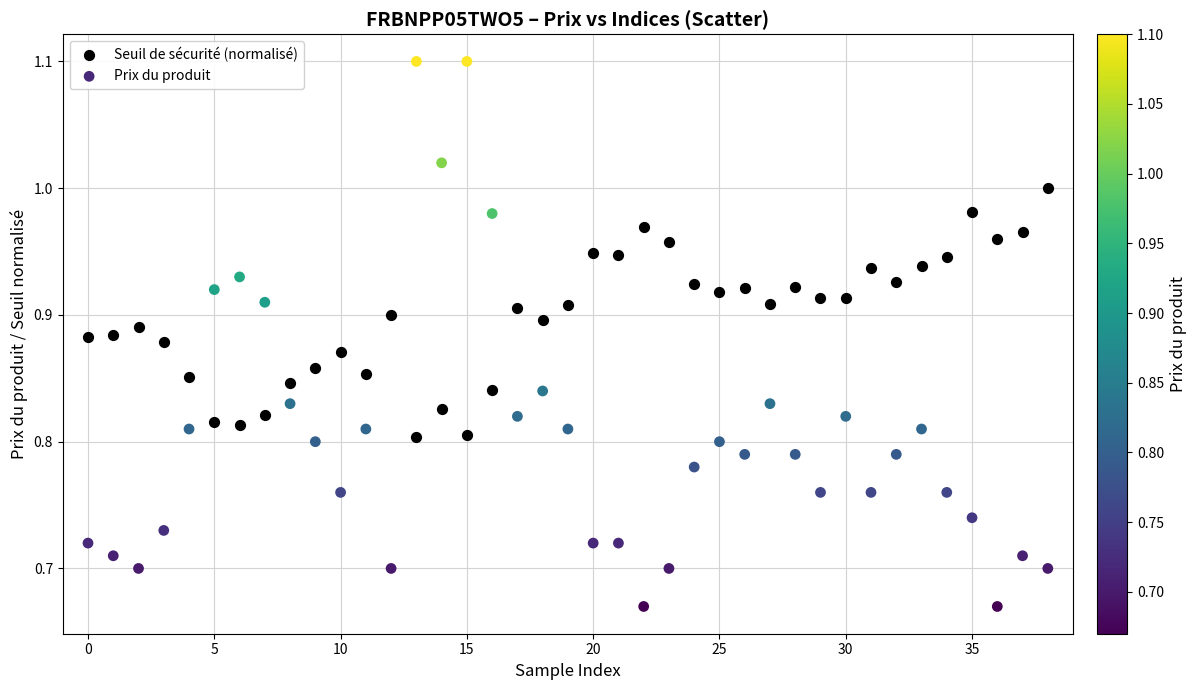

Across all data points, what is the range of Y values (max minus min)?

0.4